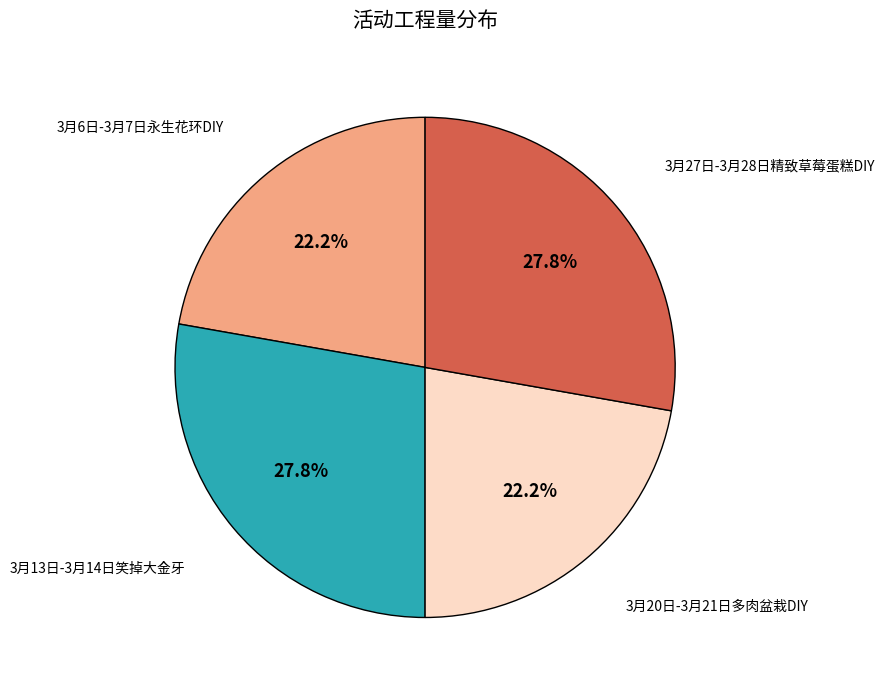

Is there any slice that represents more than half of the pie?

No